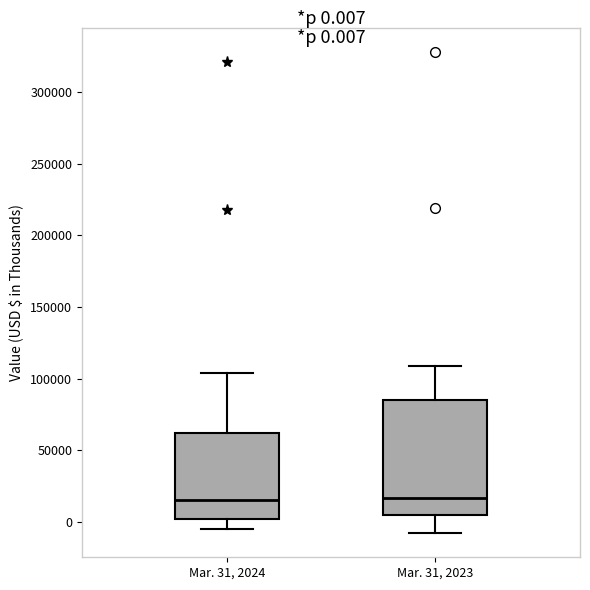

Which box is the tallest, from its lower edge to its upper edge?

Mar. 31, 2023